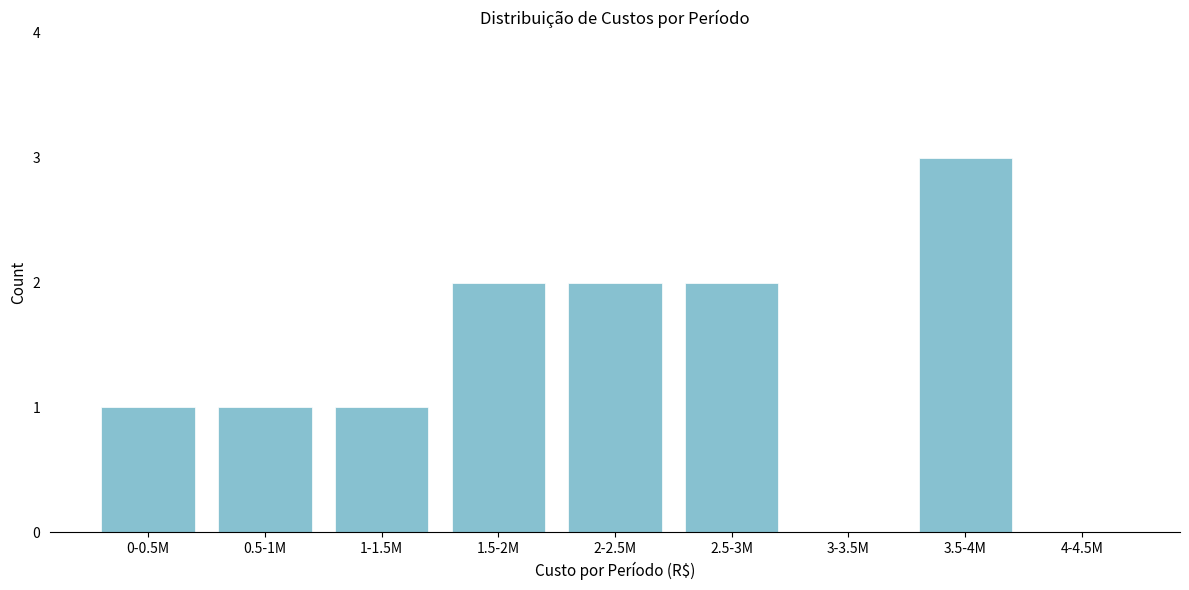

Reading left to right, list all the values displayed in this chart.

0-0.5M=1	0.5-1M=1	1-1.5M=1	1.5-2M=2	2-2.5M=2	2.5-3M=2	3-3.5M=0	3.5-4M=3	4-4.5M=0